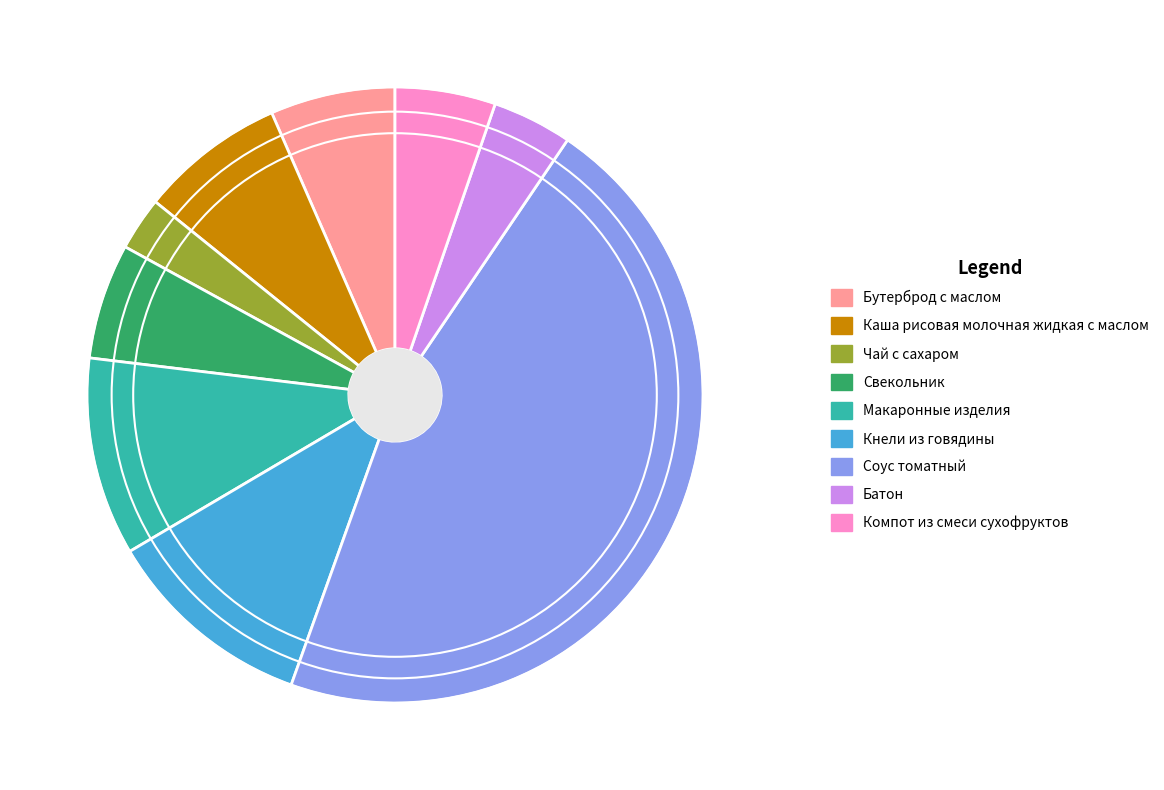

True or false: Кнели из говядины accounts for 3% of the total.

False